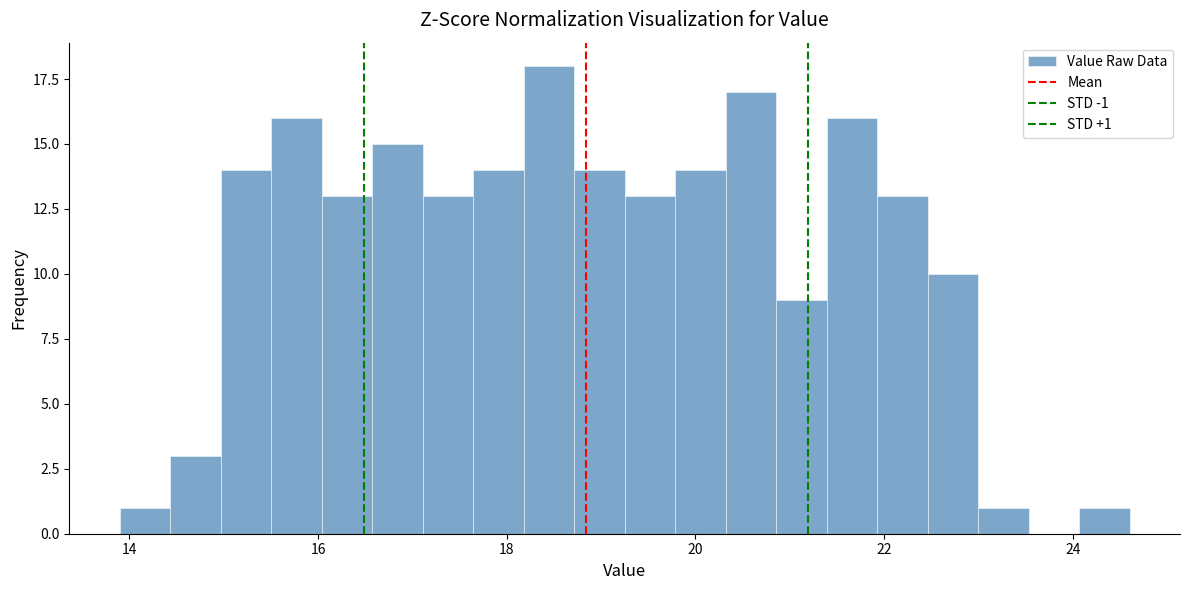

Read against the x-axis, roughly where is the centre of the tallest bar?

18.4